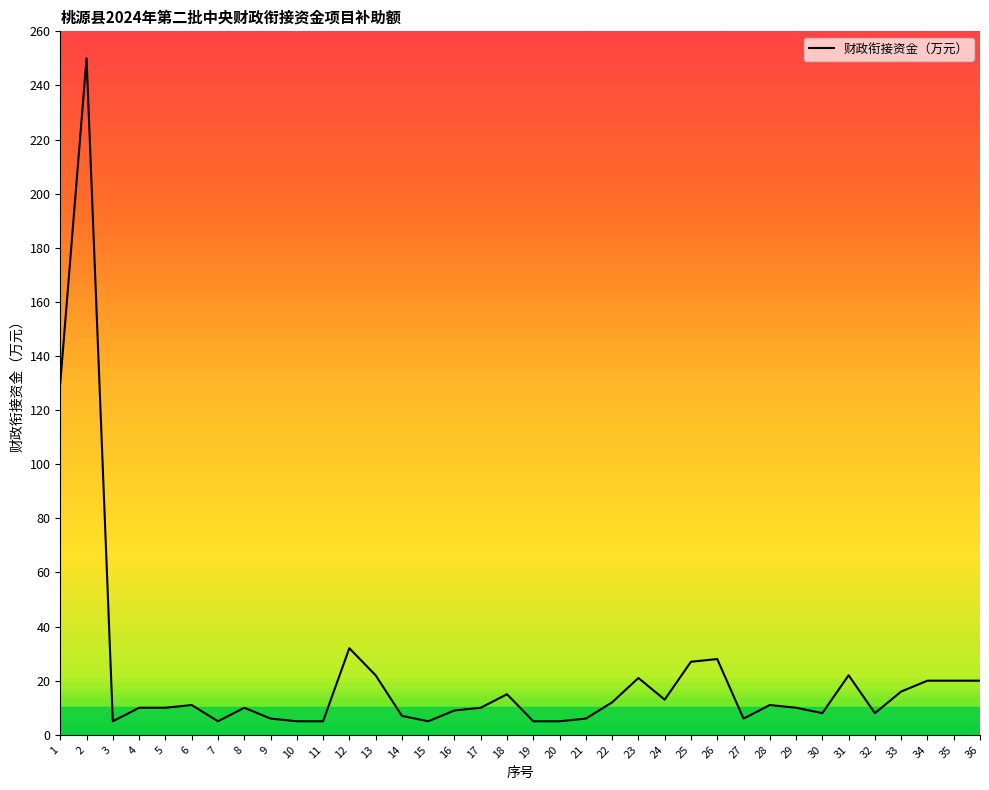

Is it true that the value at 2 is 250?

True